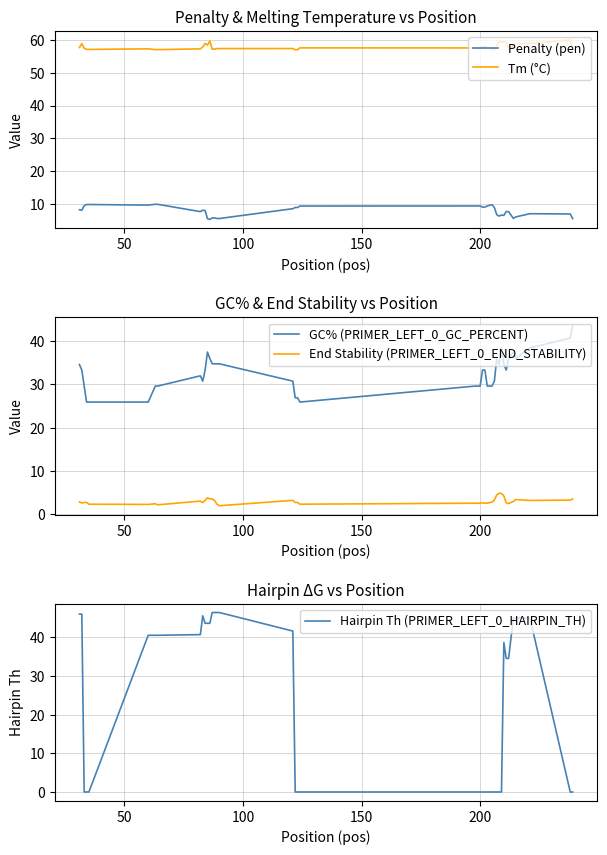

True or false: Penalty (pen) and Tm (°C) intersect in this chart.

False